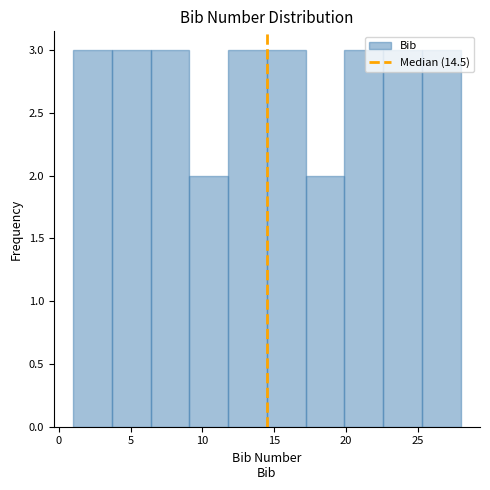

Reading left to right, list every bar in this chart as the range it spans on the x-axis followed by its height. Neither the bar edges nor the heights are printed on the chart, so give them approximately, as read against the axes.

1.0 to 3.7: 3
3.7 to 6.4: 3
6.4 to 9.1: 3
9.1 to 11.8: 2
11.8 to 14.5: 3
14.5 to 17.2: 3
17.2 to 19.9: 2
19.9 to 22.6: 3
22.6 to 25.3: 3
25.3 to 28.0: 3